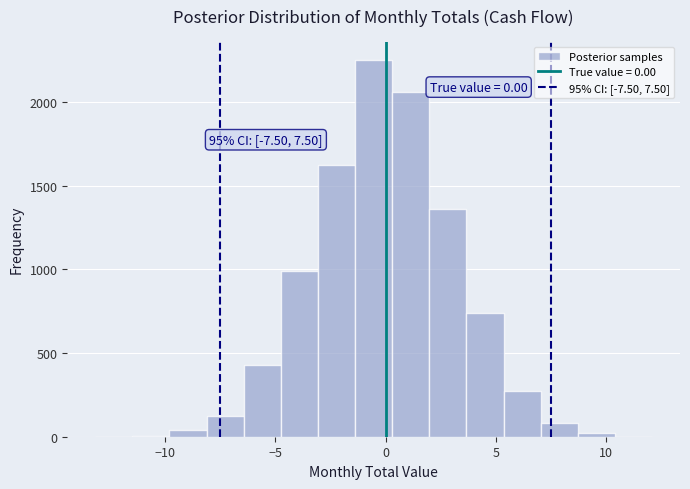

Around what value on the x-axis is the tallest bar? Give the approximate position of its centre, as read against the axis.

-0.5